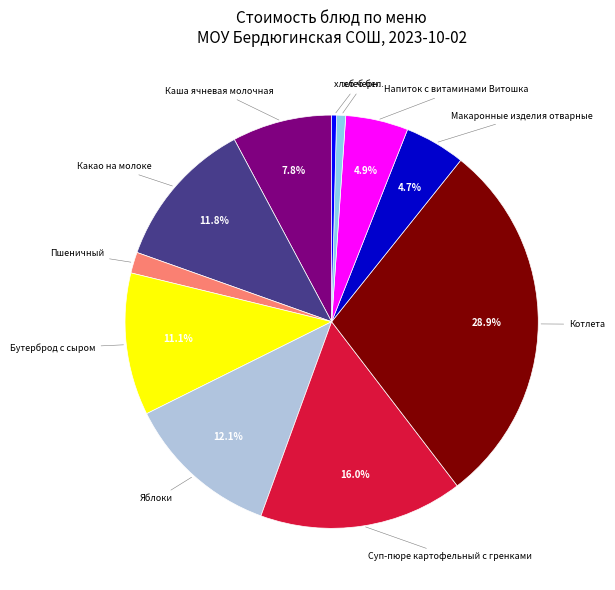

Is there any slice that represents more than half of the pie?

No